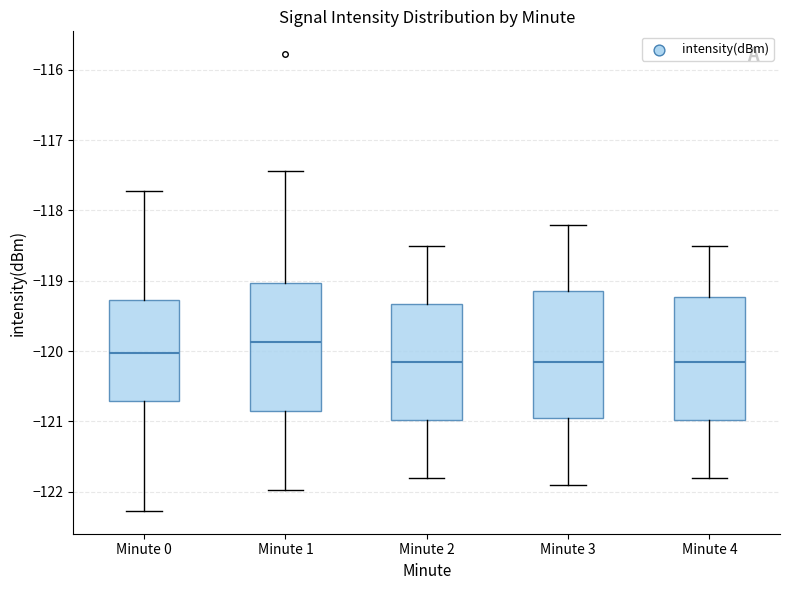

Where does the upper whisker of the box for Minute 2 end on the y-axis? The values are not printed on the chart, so give them approximately, as read against the axis.

-118.5